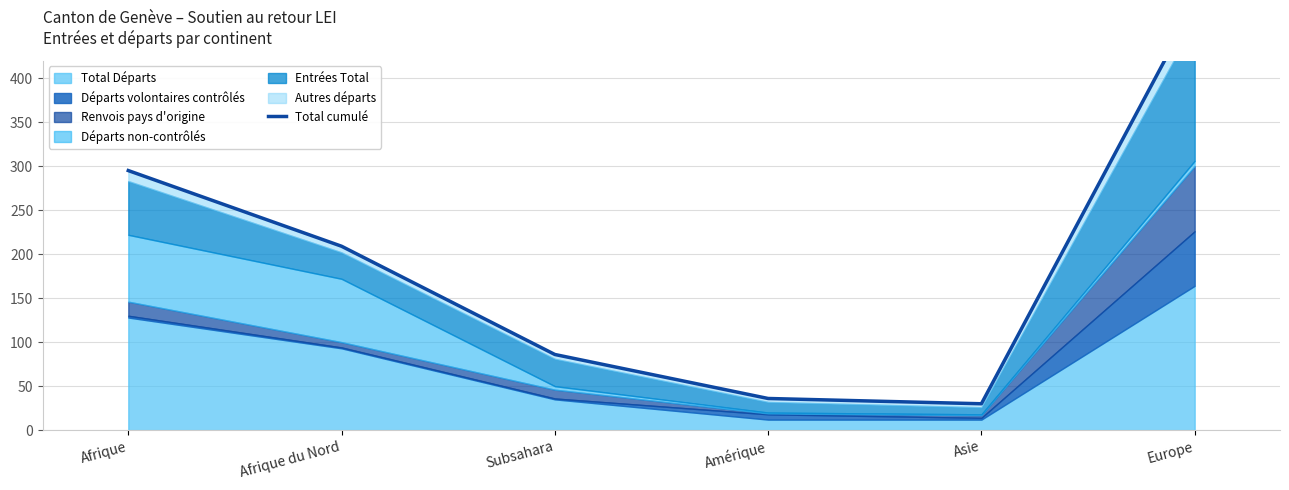

How many lines are shown in the chart?

1